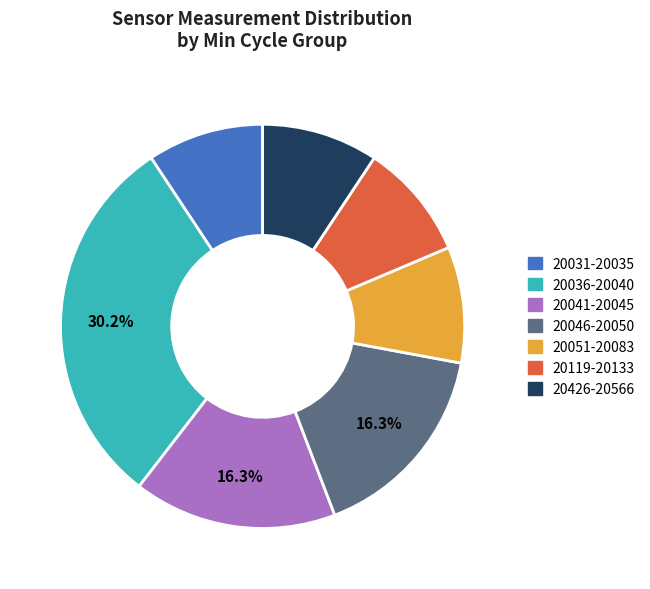

Do 20119-20133 and 20031-20035 together represent more than half of the pie?

No